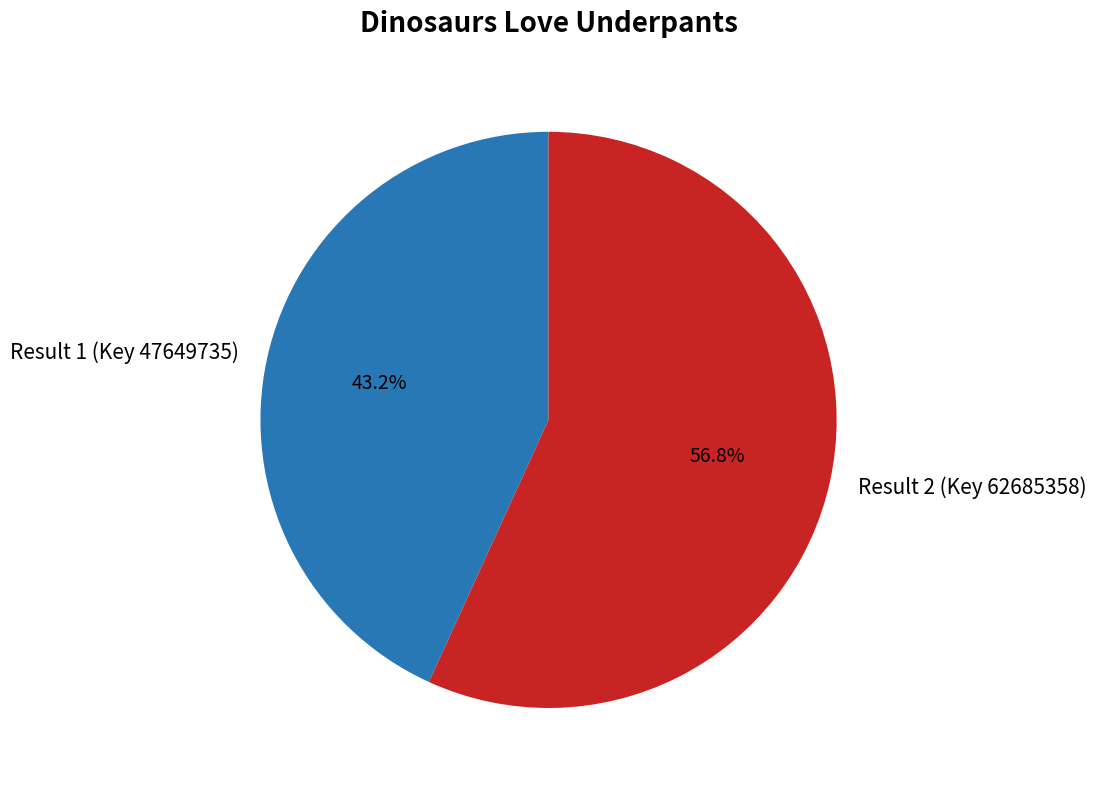

Does Result 2 (Key 62685358) represent more than half of the total?

Yes